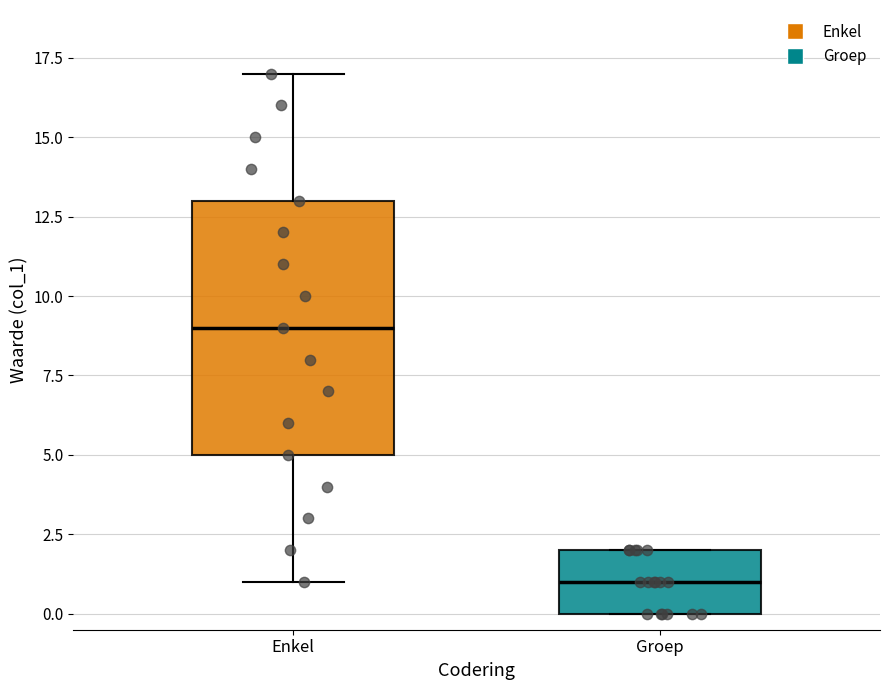

Where is the lower edge of the box for Enkel on the y-axis? The values are not printed on the chart, so give them approximately, as read against the axis.

5